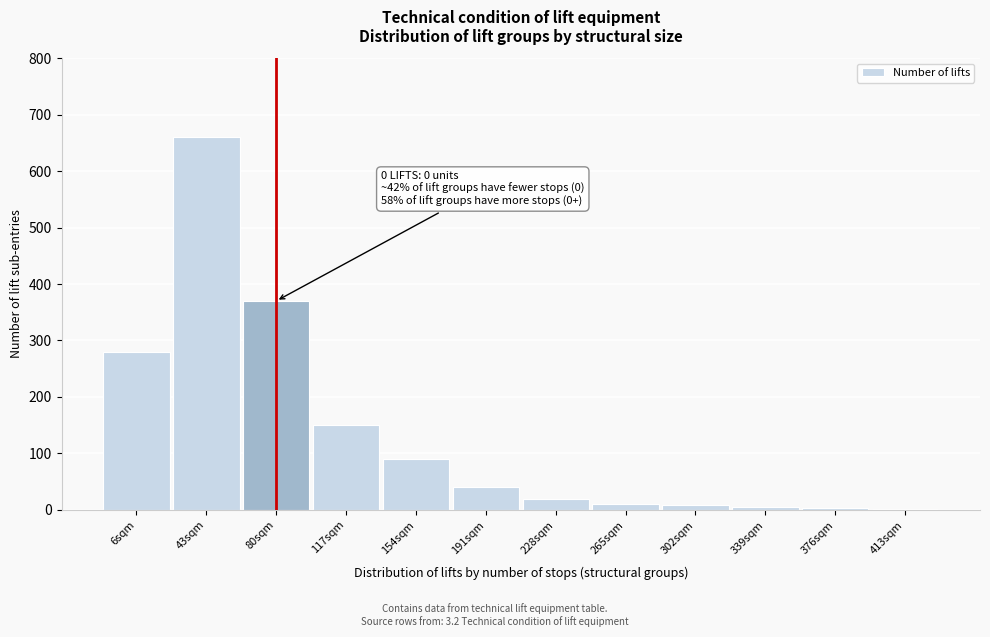

Between 228sqm and 191sqm, which is larger?

191sqm